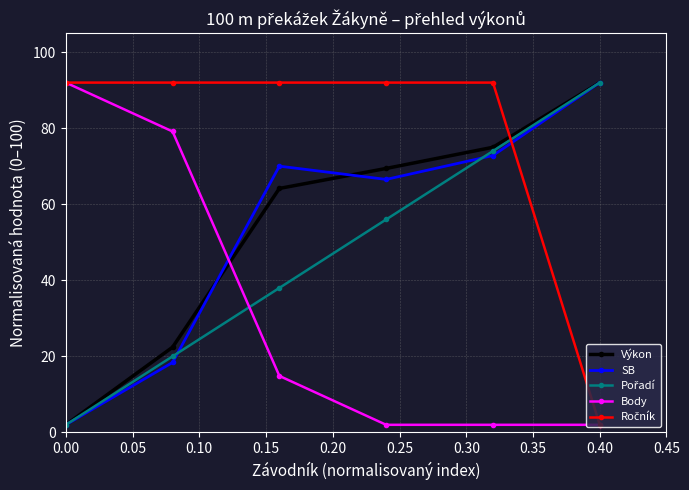

What is the value of the SB point at the 2nd from the left?

18.4